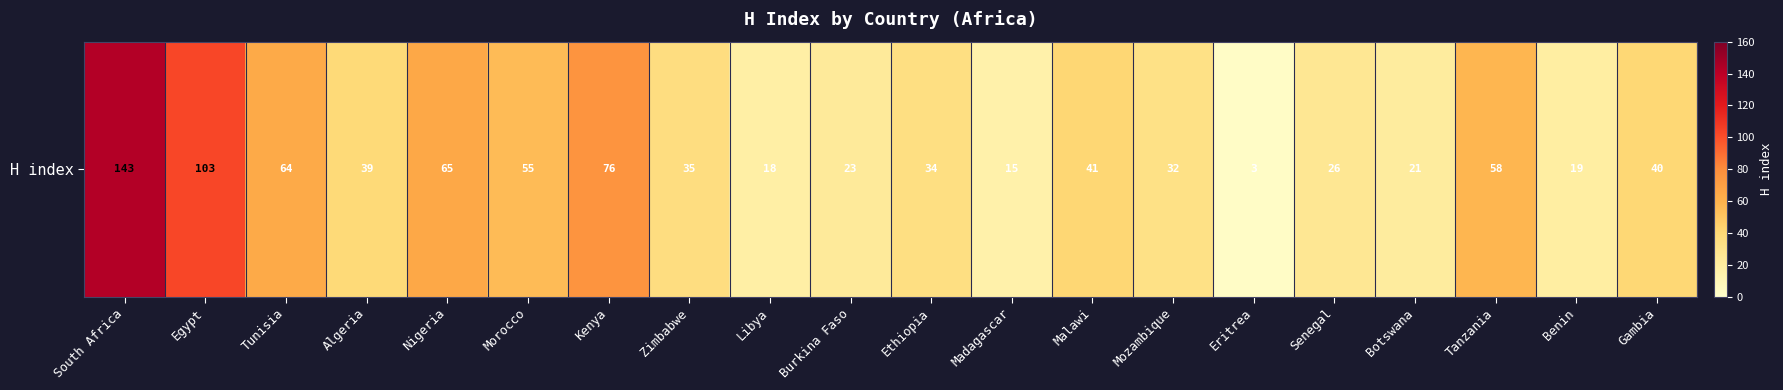

What is the minimum value shown in the chart?

3